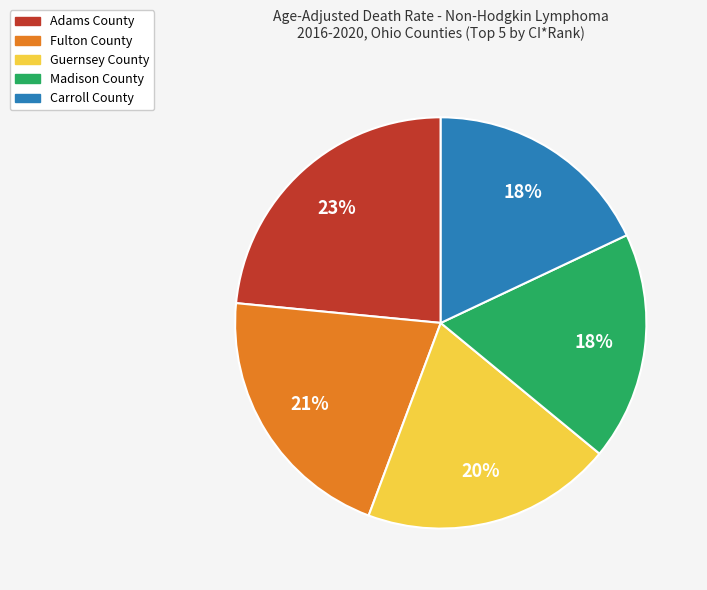

Is the sum of Madison County and Fulton County greater than half?

No